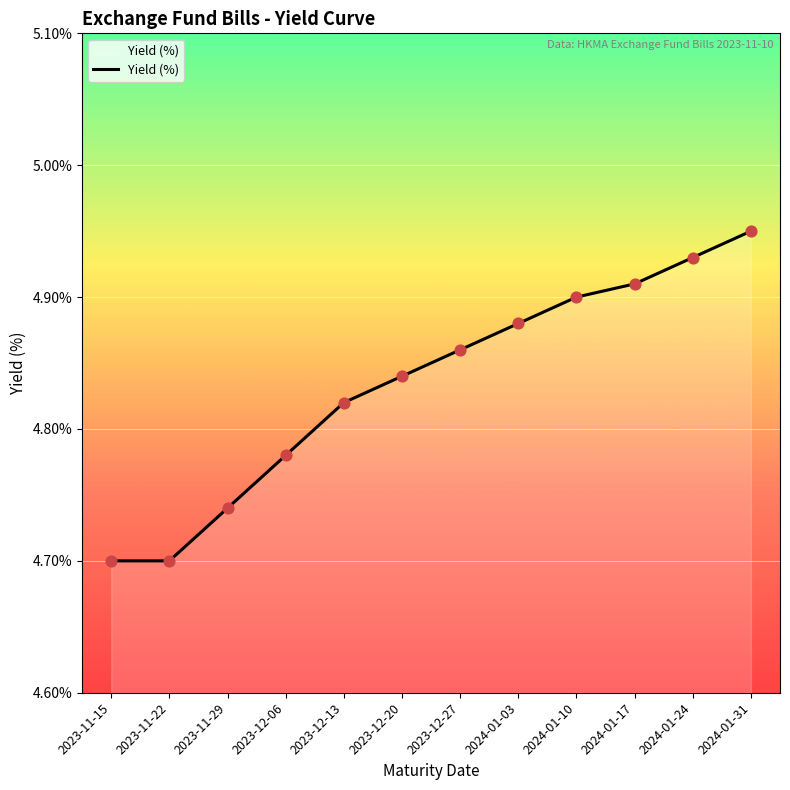

Which has a higher value, 2024-01-10 or 2023-11-15?

2024-01-10